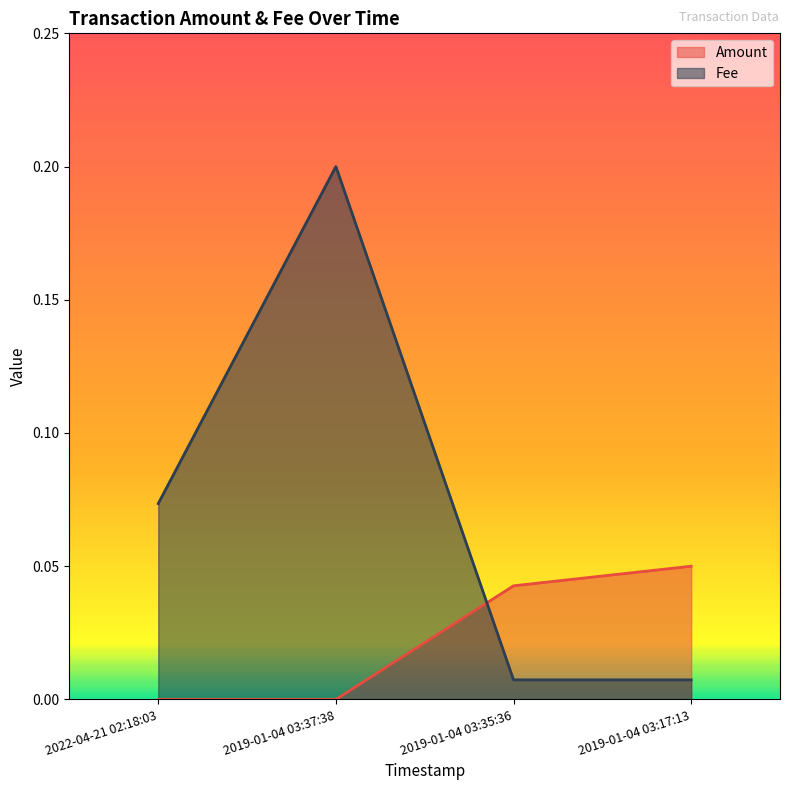

True or false: Fee has a value of 0.0 at 2019-01-04 03:35:36.

True